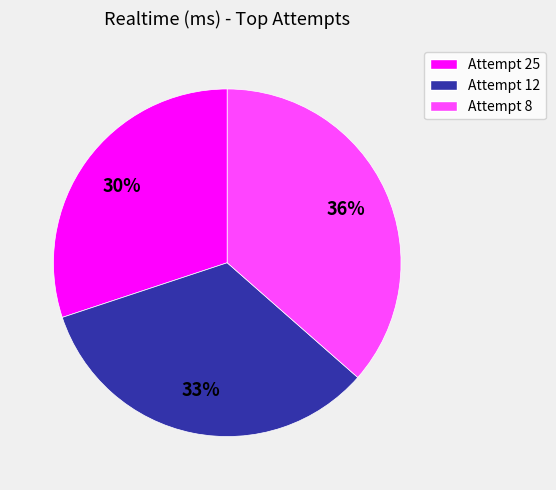

To the nearest percent, what percentage of the pie is Attempt 8?

36%